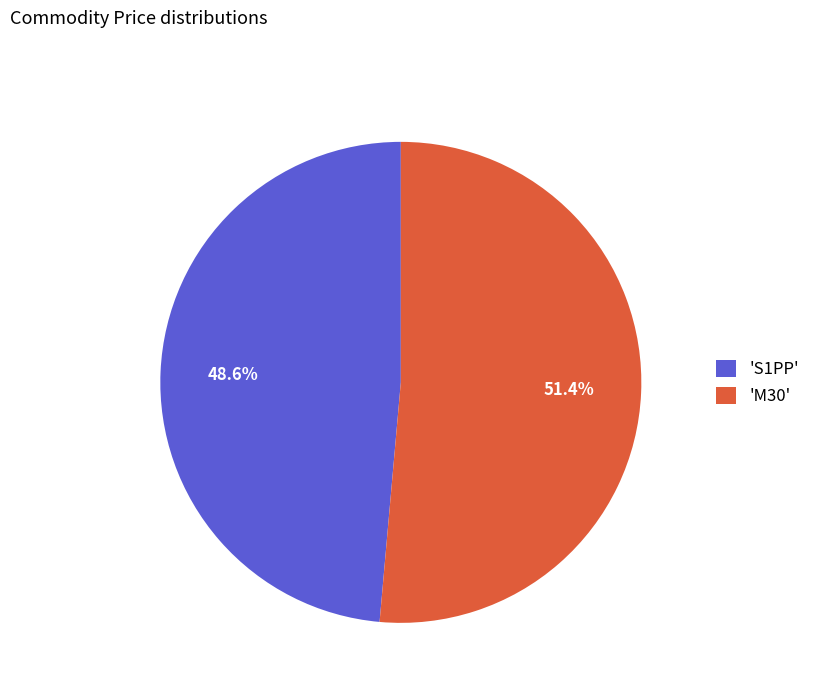

What is the total percentage of 'M30' and 'S1PP'?

100.0%